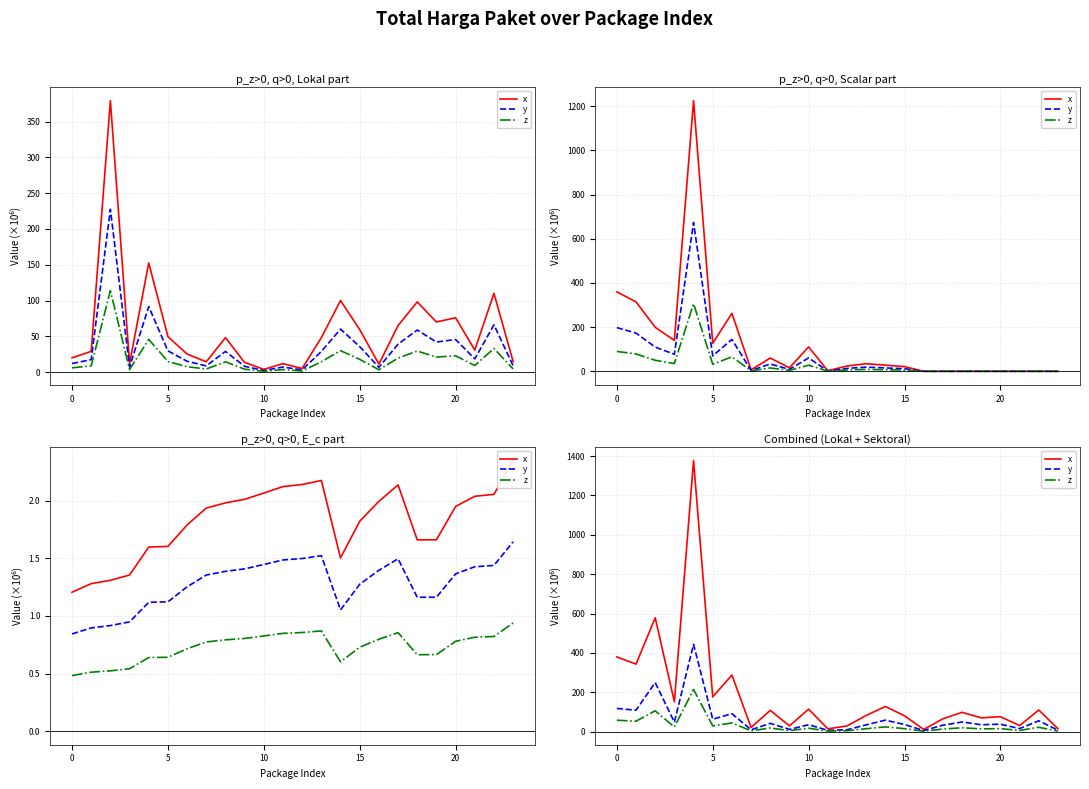

True or false: z and x cross at least once.

False